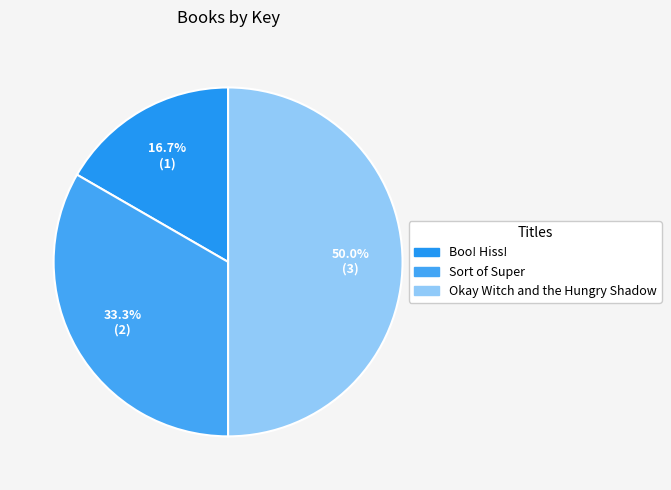

What percentage is NOT represented by Okay Witch and the Hungry Shadow?

50.0%